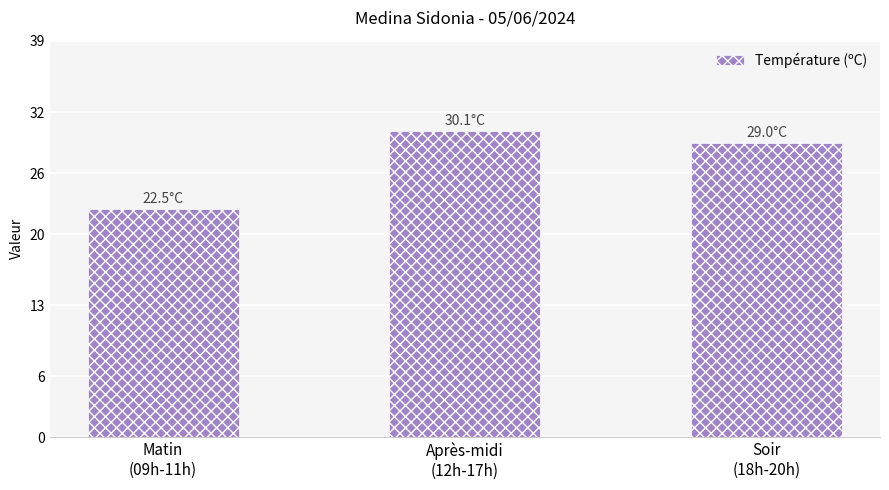

What is the greatest value displayed?

30.1